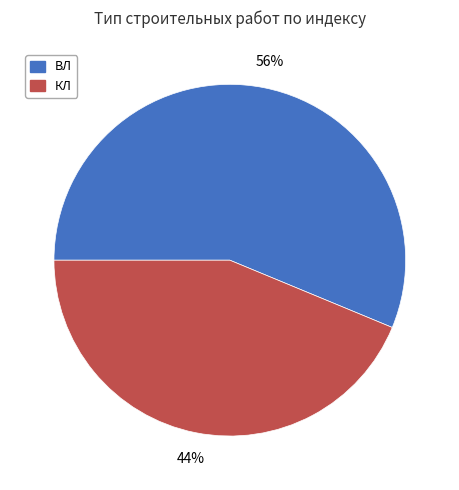

What percentage is the ВЛ slice, to the nearest percent?

56%